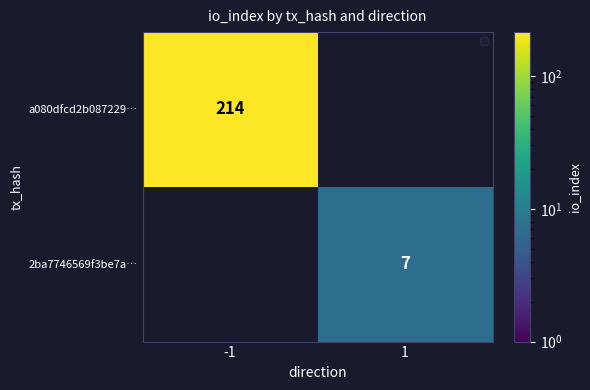

Is it true that 2ba7746569f3be7a… equals 7 at 1?

True